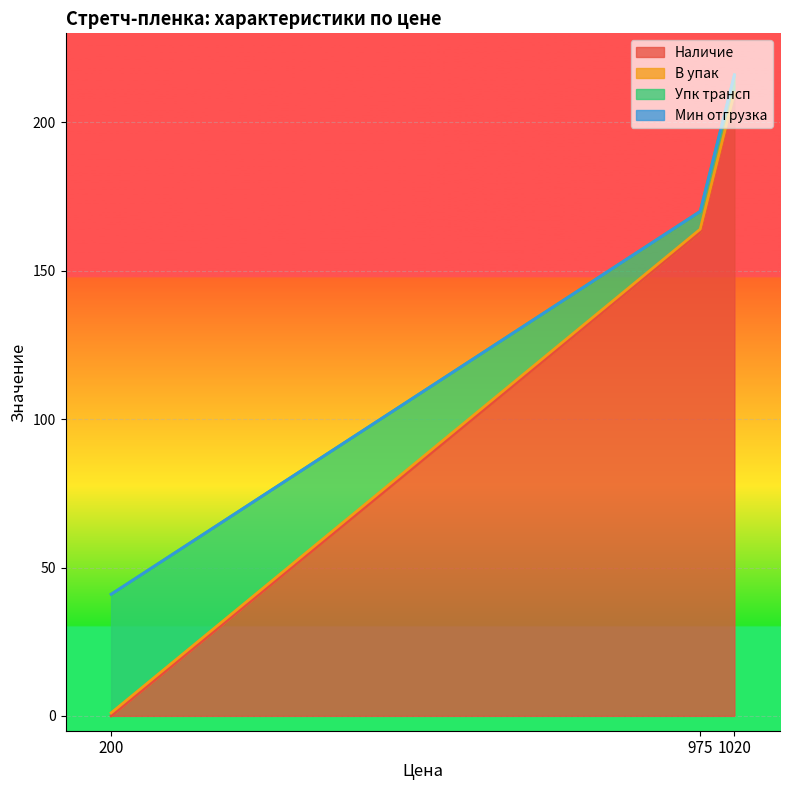

List the labels in order of Наличие value, largest first.

1020, 975, 200